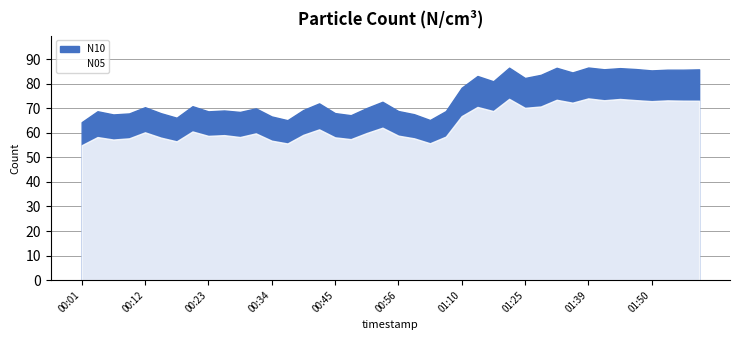

List the labels in order of N05 value, largest first.

01:39, 01:22, 01:45, 01:33, 01:47, 01:42, 01:53, 01:56, 01:58, 01:50, 01:36, 01:28, 01:17, 01:25, 01:19, 01:10, 00:53, 00:42, 00:20, 00:12, 00:50, 00:31, 00:39, 00:26, 00:56, 00:23, 01:04, 00:28, 00:04, 00:45, 00:15, 00:09, 00:59, 00:48, 00:06, 00:34, 00:17, 01:02, 00:37, 00:01